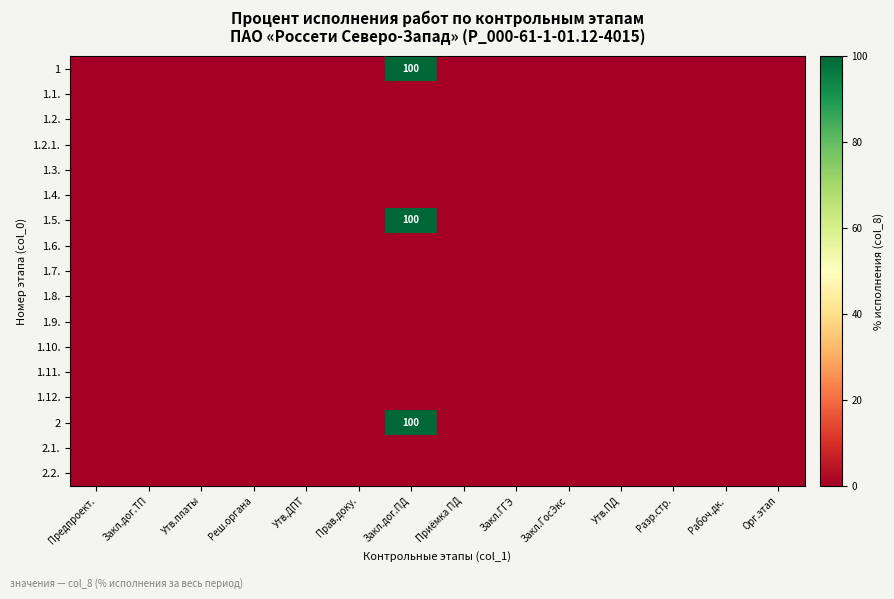

The value of 2 at Закл.дог.ТП is -34. True or false?

False